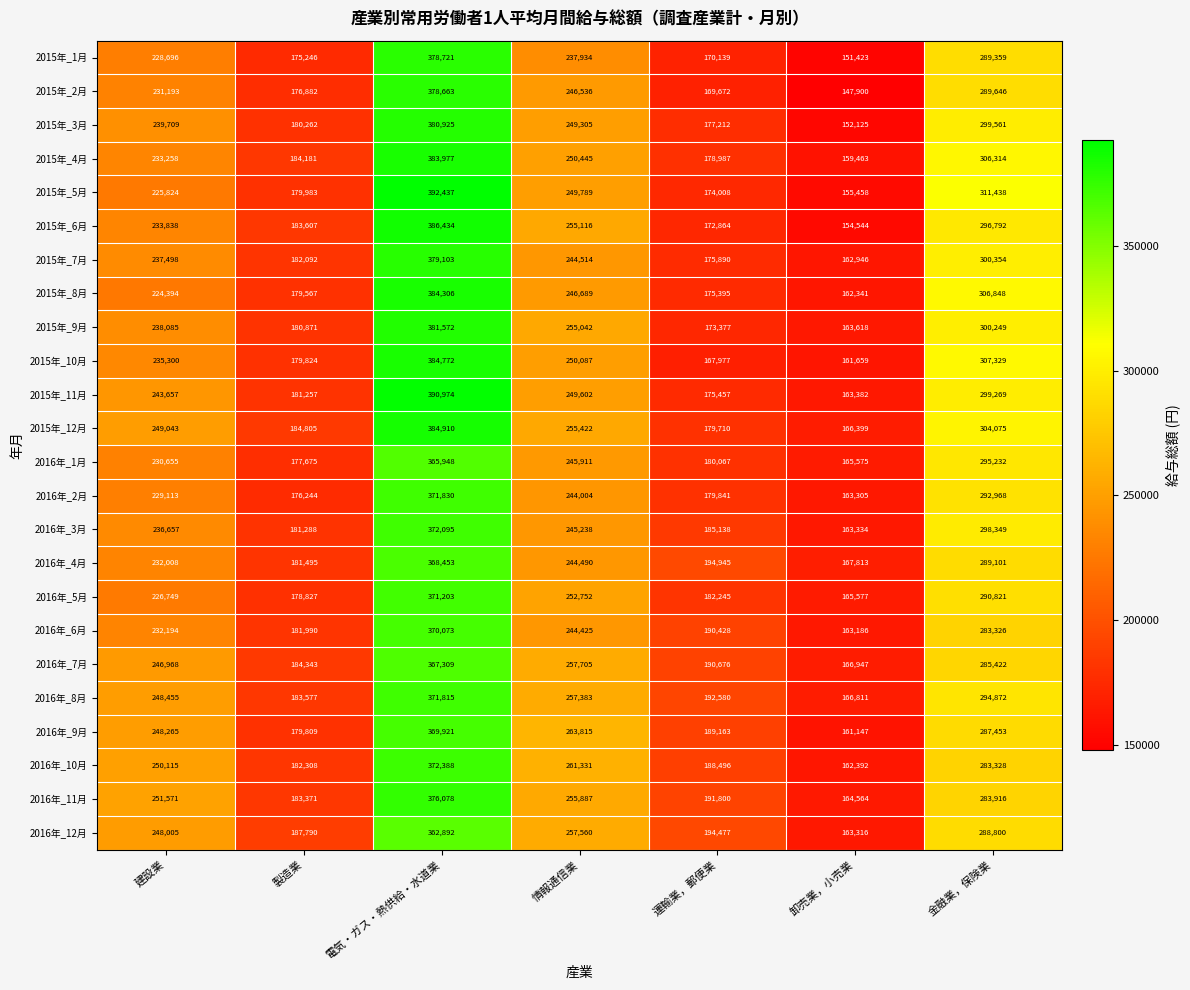

What is the difference between the second highest and minimum values in the 2015年_7月 series?

137408